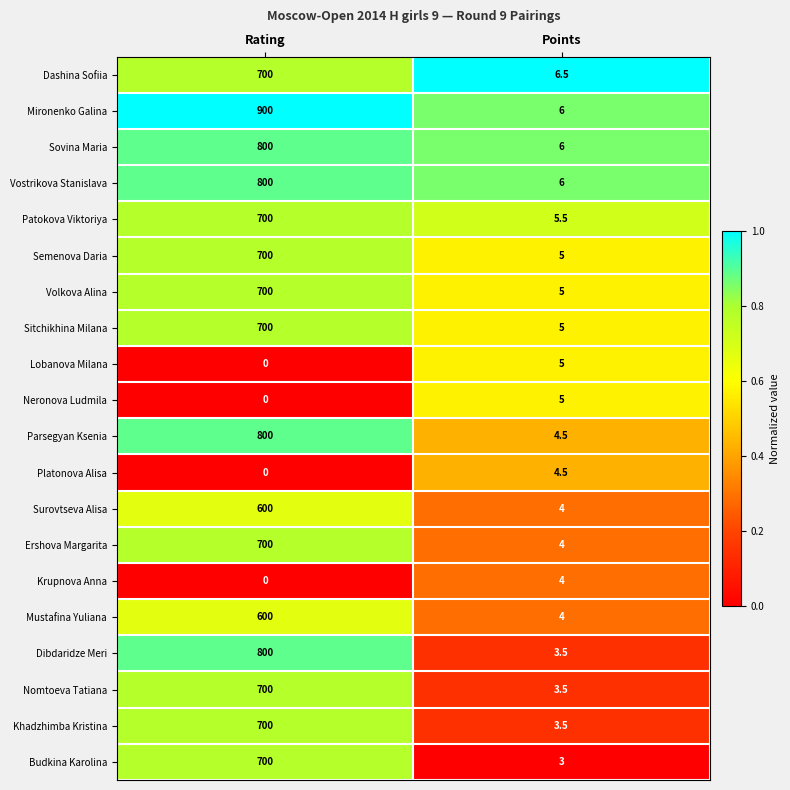

The value of Nomtoeva Tatiana at Rating is 144.1. True or false?

False